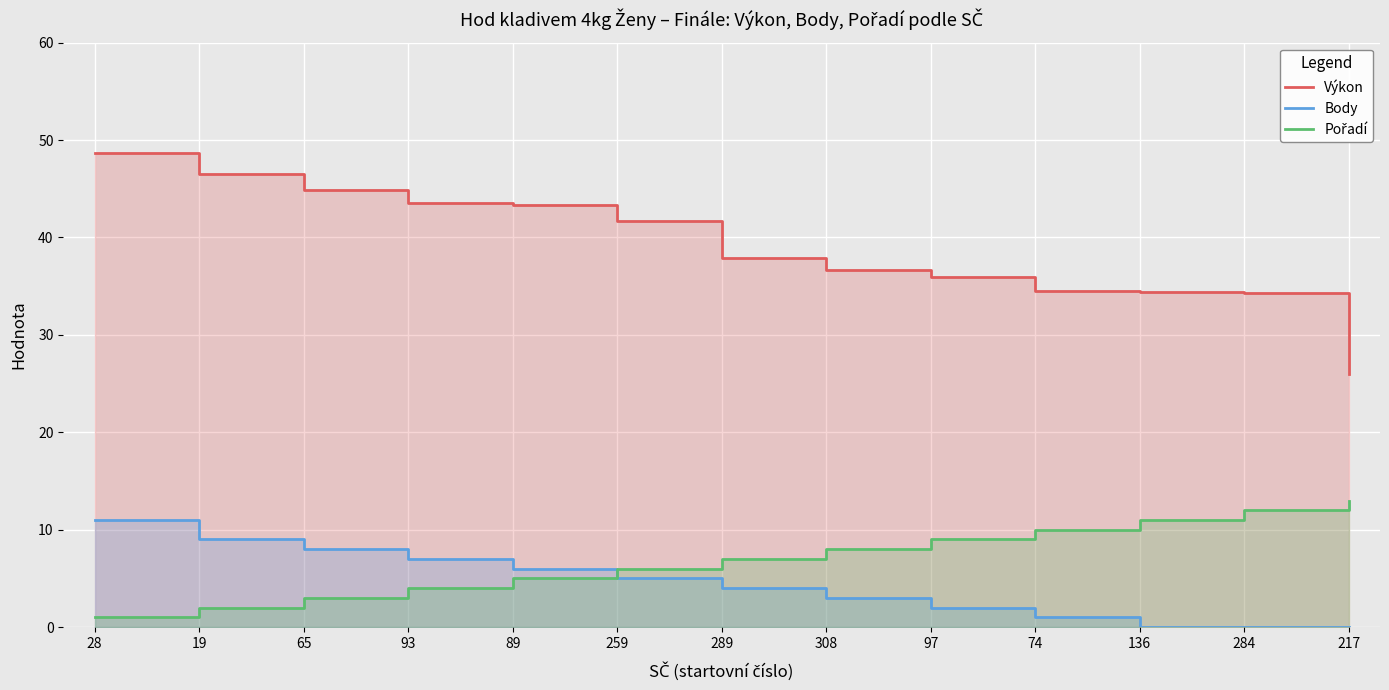

Reading left to right, extract all data points from this chart.

Výkon: 28=48.6	19=46.5	65=44.9	93=43.5	89=43.3	259=41.6	289=37.9	308=36.7	97=35.9	74=34.5	136=34.4	284=34.3	217=26.0
Body: 28=11.0	19=9.0	65=8.0	93=7.0	89=6.0	259=5.0	289=4.0	308=3.0	97=2.0	74=1.0	136=0.0	284=0.0	217=0.0
Pořadí: 28=1.0	19=2.0	65=3.0	93=4.0	89=5.0	259=6.0	289=7.0	308=8.0	97=9.0	74=10.0	136=11.0	284=12.0	217=13.0